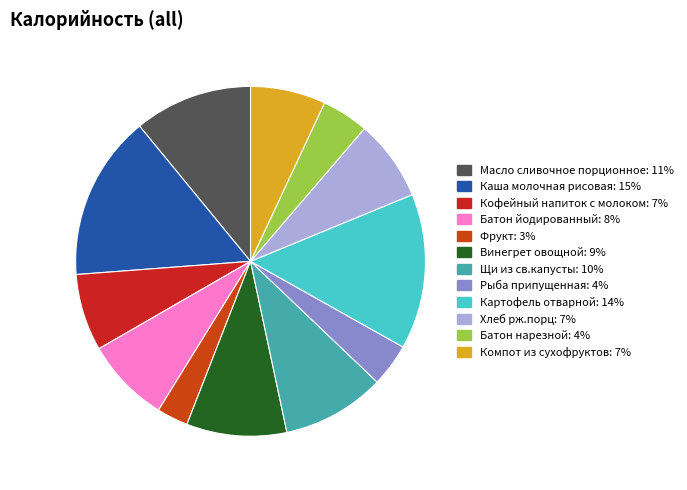

True or false: Хлеб рж.порц accounts for 20% of the total.

False